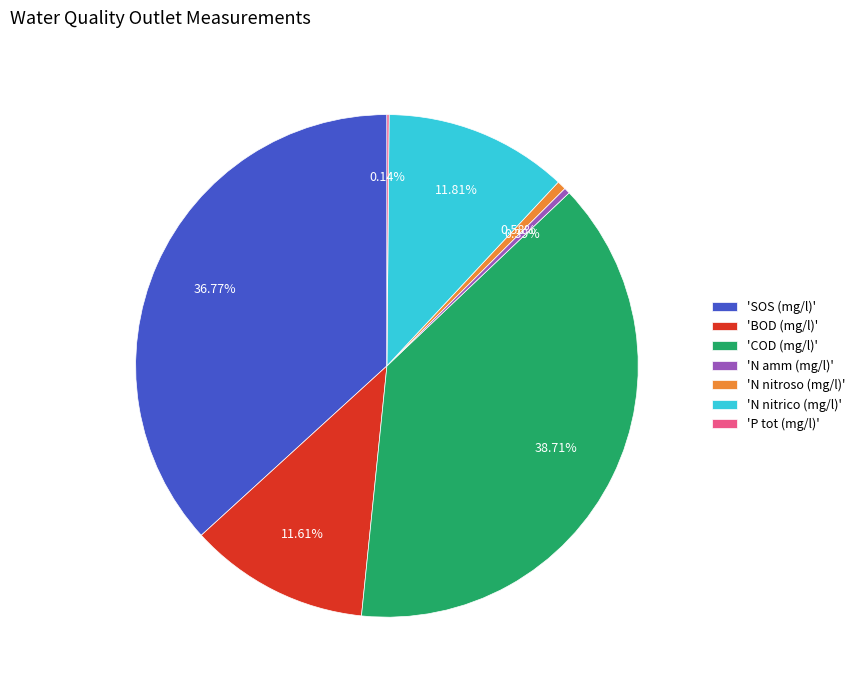

Is the sum of 'N nitrico (mg/l)' and 'N amm (mg/l)' greater than half?

No